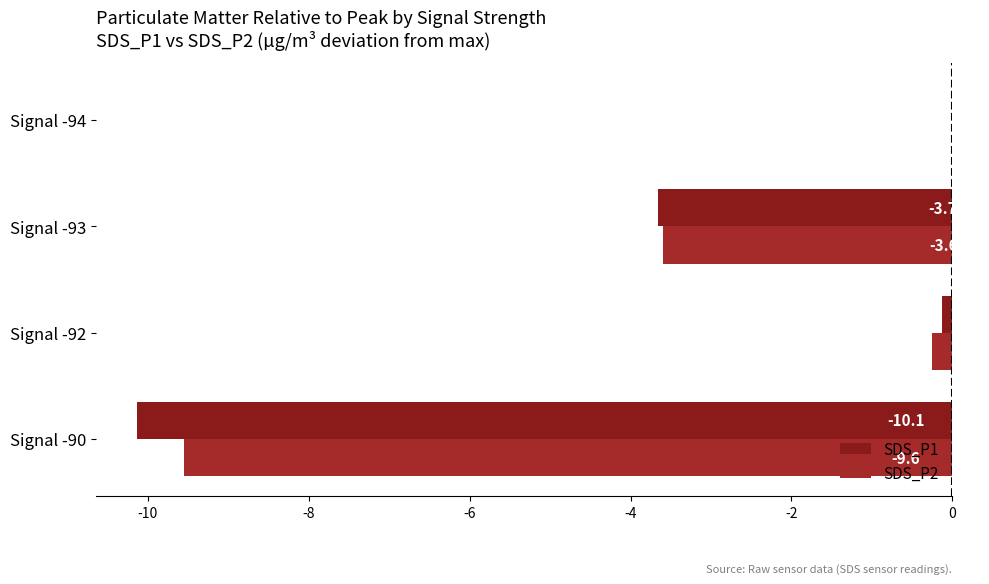

What is the sum of all SDS_P2 values?

-13.4